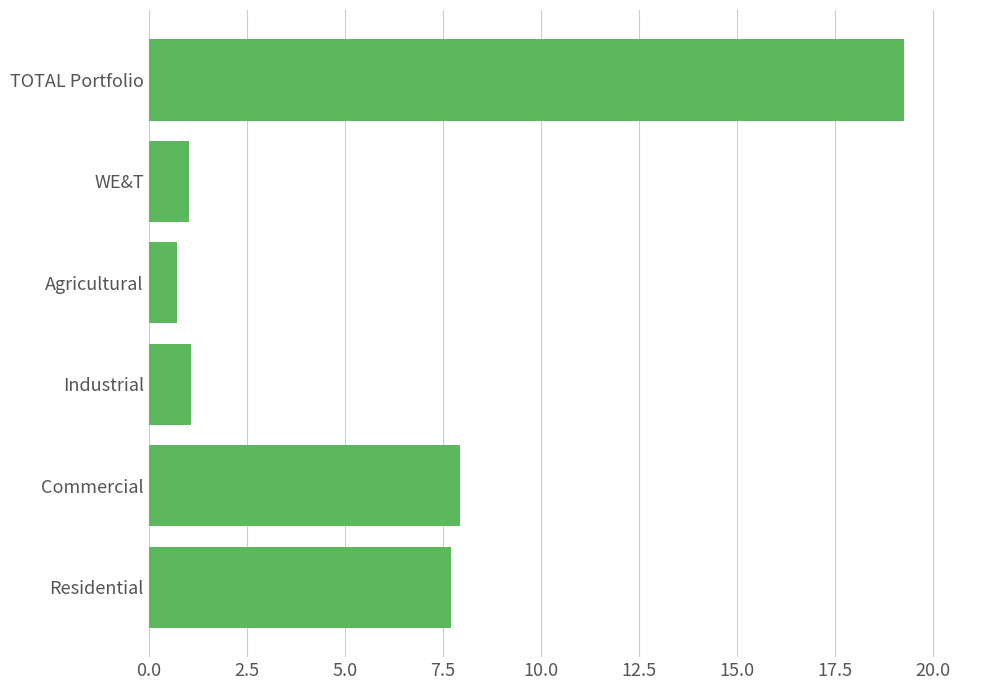

At which category does the chart reach its peak across all series?

TOTAL Portfolio